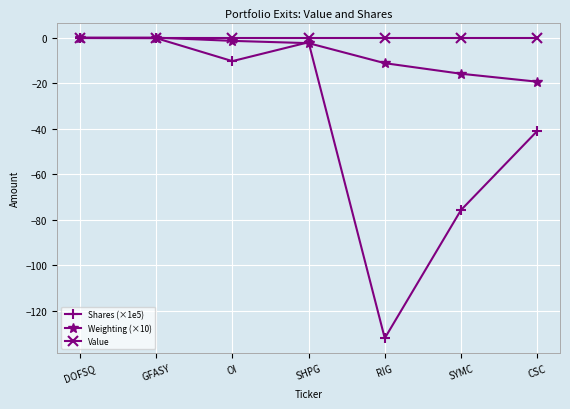

True or false: Value has a value of 0.0 at DOFSQ.

True